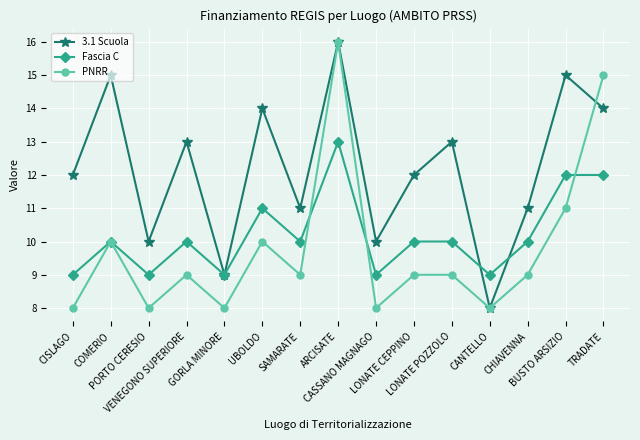

What are all the series names shown in the legend?

3.1 Scuola, Fascia C, PNRR